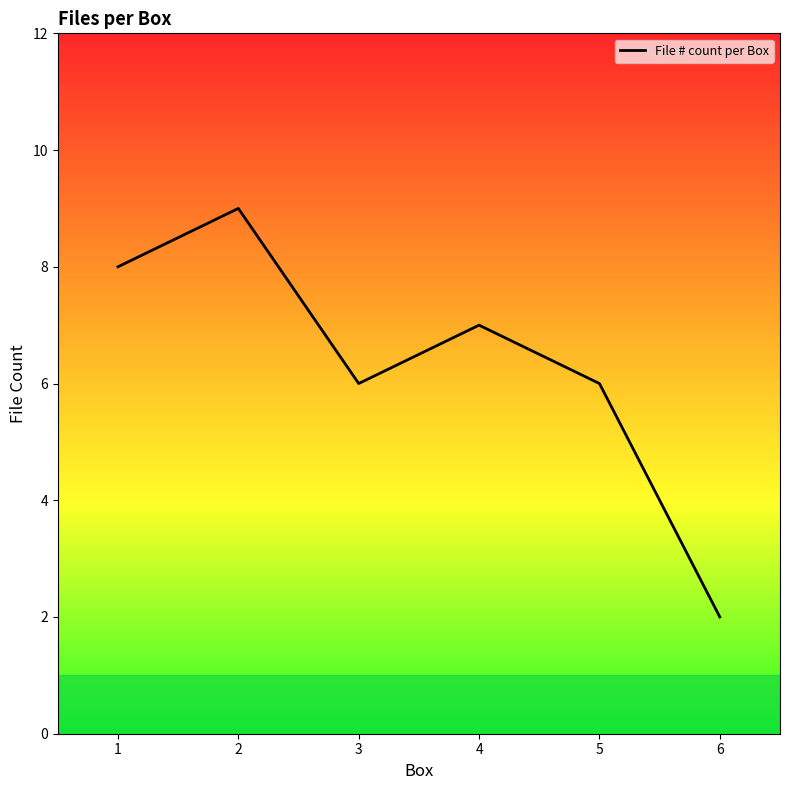

At which category does the chart reach its minimum across all series?

6